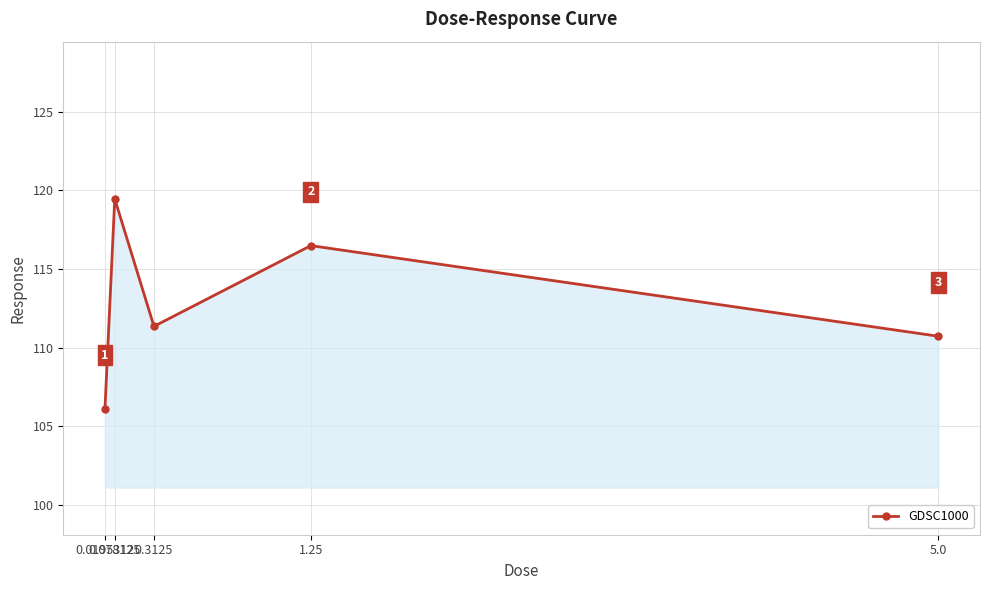

What is the minimum value shown in the chart?

106.1